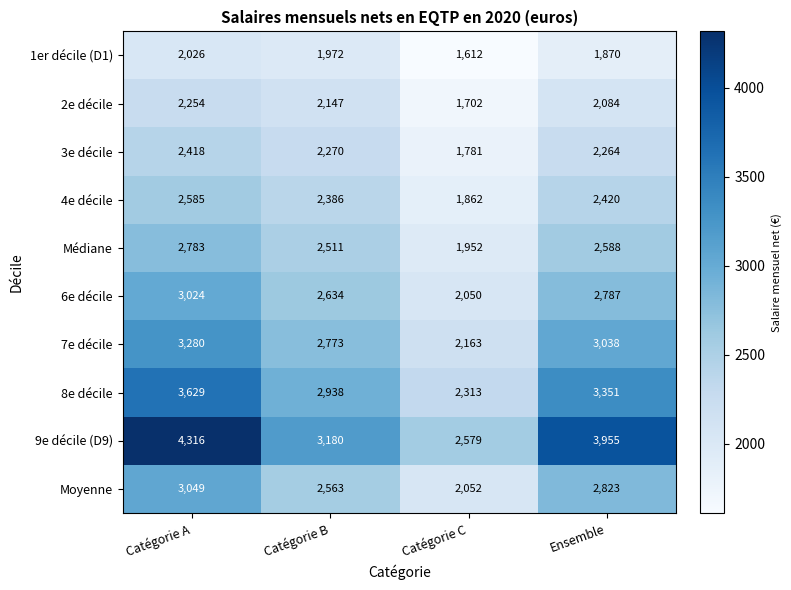

True or false: 7e décile has a value of 5441 at Catégorie A.

False